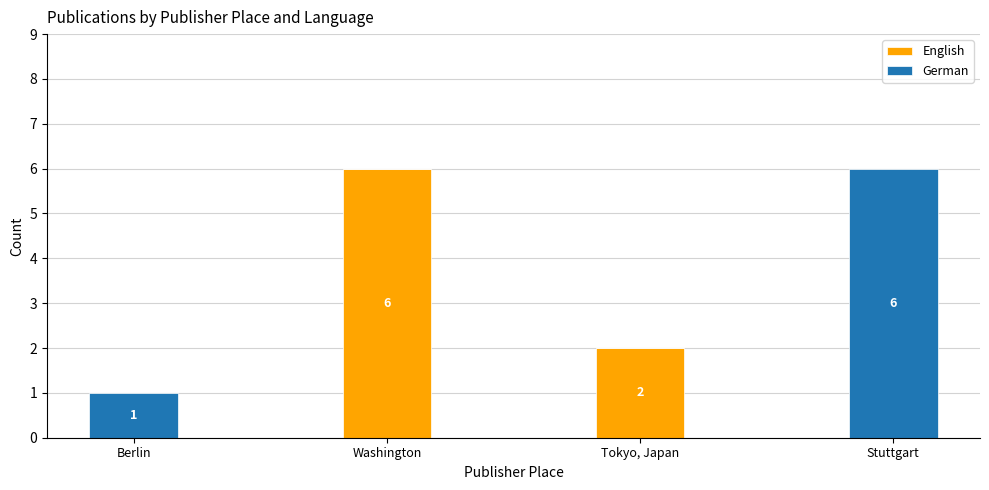

The English series shows 2 at Berlin. True or false?

False